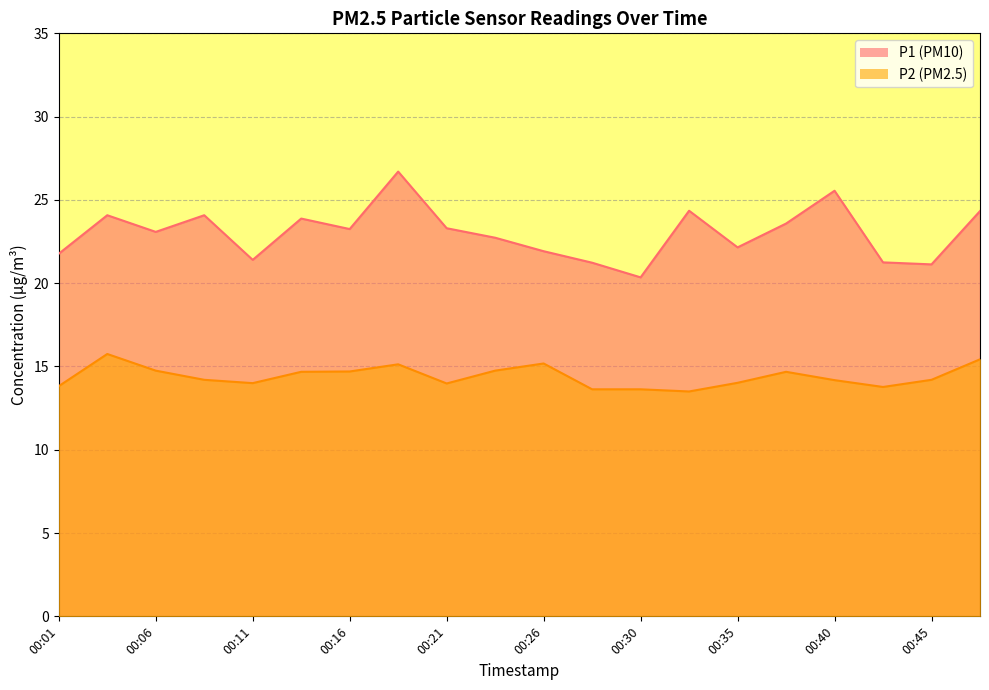

Reading left to right, extract all data points from this chart.

P1: 00:01=21.8	00:04=24.1	00:06=23.1	00:09=24.1	00:11=21.4	00:13=23.9	00:16=23.2	00:18=26.7	00:21=23.3	00:23=22.7	00:26=21.9	00:28=21.2	00:30=20.4	00:33=24.4	00:35=22.1	00:38=23.6	00:40=25.6	00:43=21.2	00:45=21.1	00:47=24.3
P2: 00:01=13.8	00:04=15.8	00:06=14.8	00:09=14.2	00:11=14.0	00:13=14.7	00:16=14.7	00:18=15.1	00:21=14.0	00:23=14.8	00:26=15.2	00:28=13.6	00:30=13.6	00:33=13.5	00:35=14.0	00:38=14.7	00:40=14.2	00:43=13.8	00:45=14.2	00:47=15.4